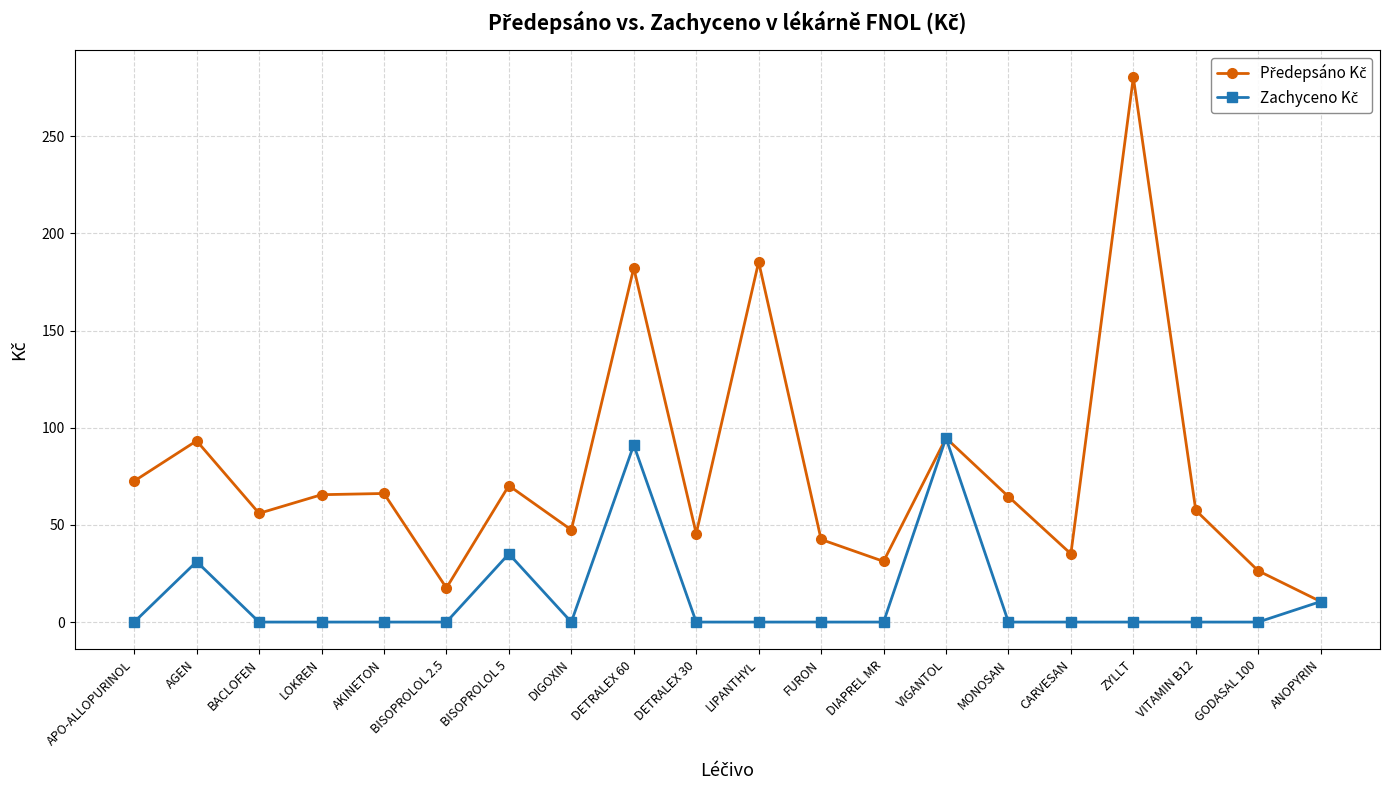

At how many categories does at least one series exceed 177?

3